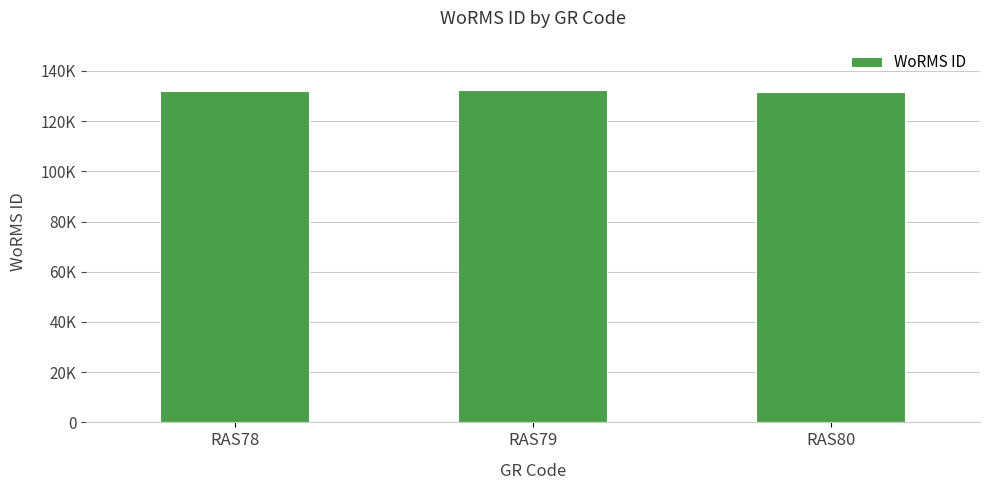

List the labels in order of value, largest first.

RAS79, RAS78, RAS80